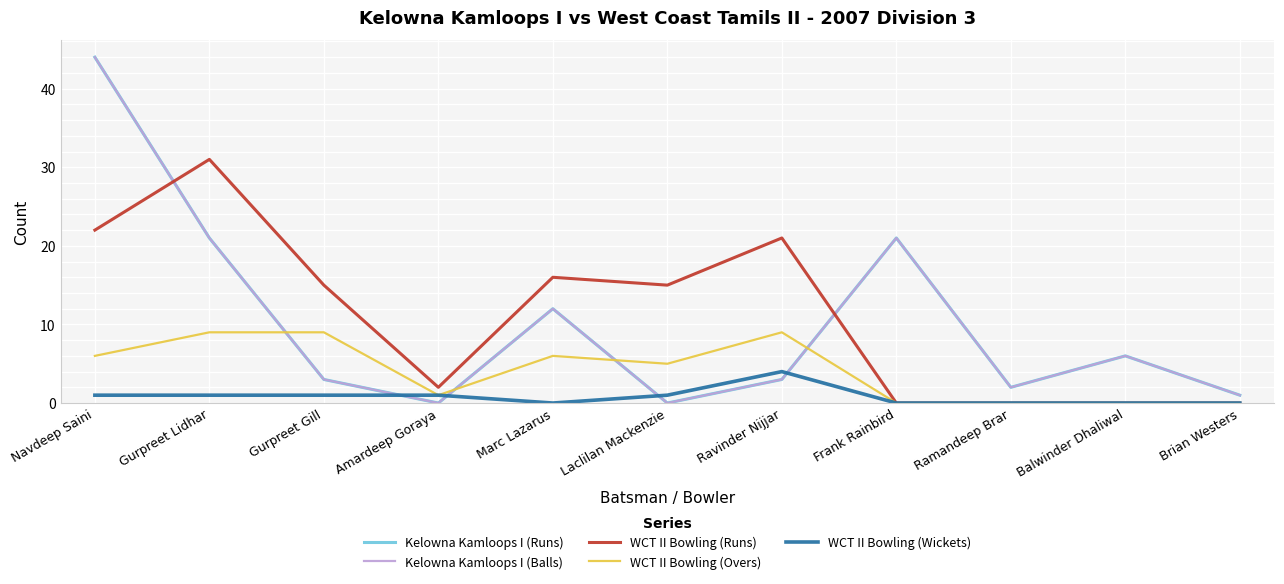

True or false: WCT II Bowling (Wickets) has a value of 0 at Navdeep Saini.

False